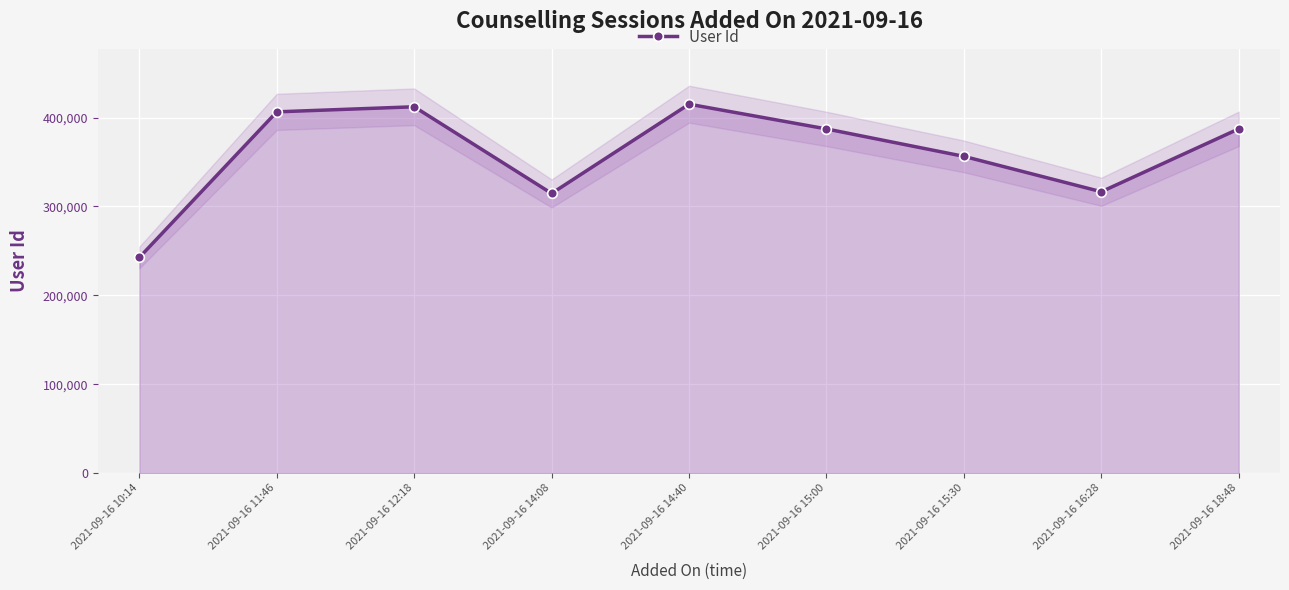

What is the label of the 9th point from the right?

2021-09-16 10:14